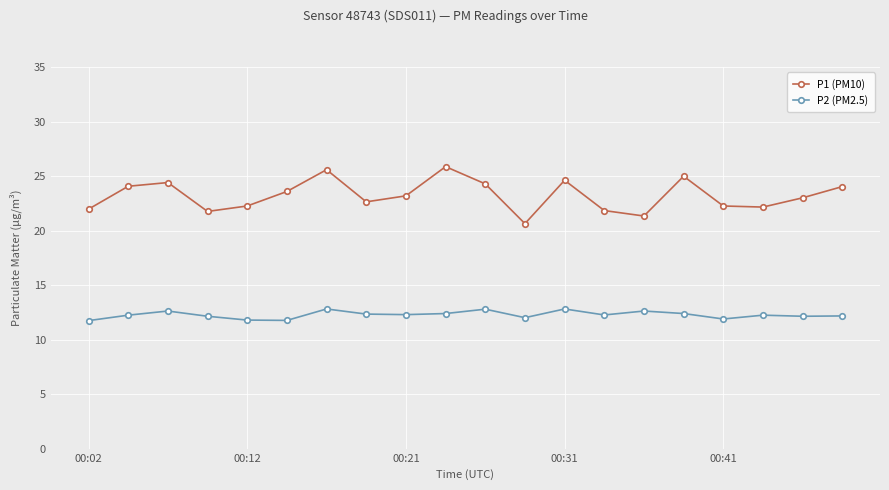

How many lines are shown in the chart?

2